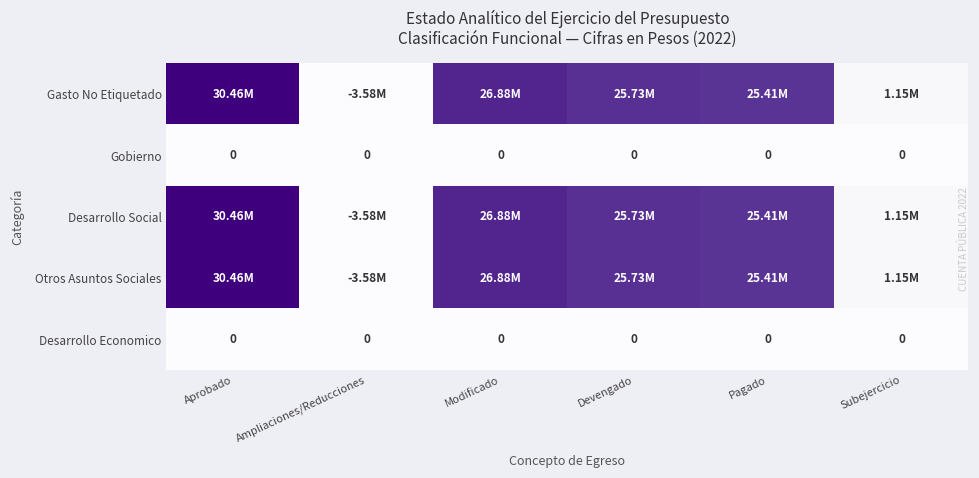

What is the difference between the Otros Asuntos Sociales values at Aprobado and Devengado?

4730893